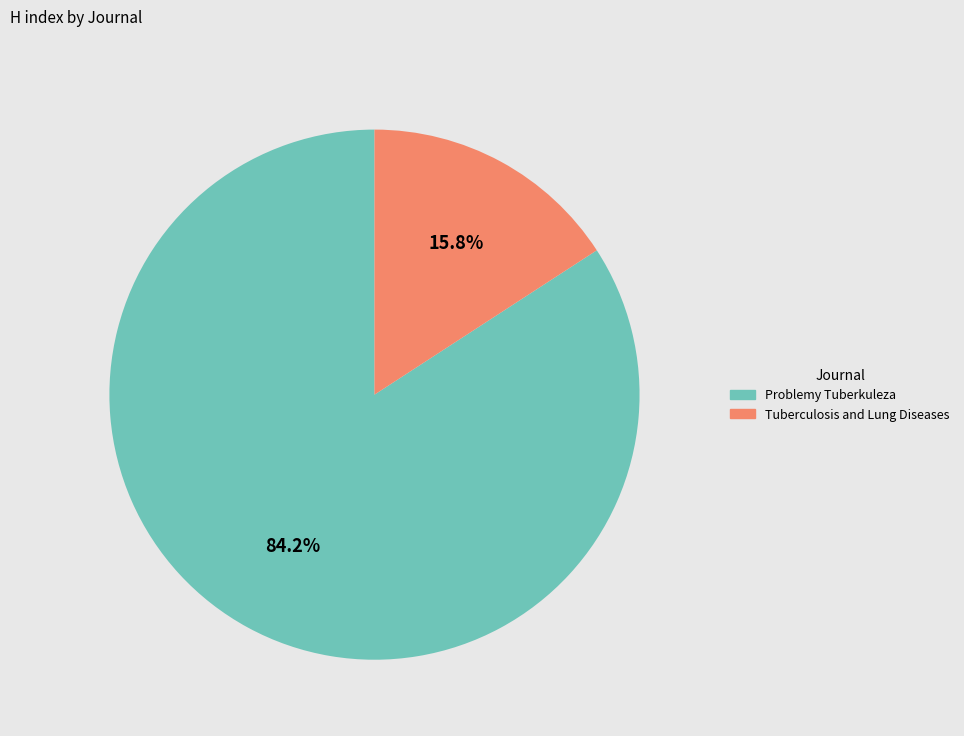

How many segments does this pie chart have?

2